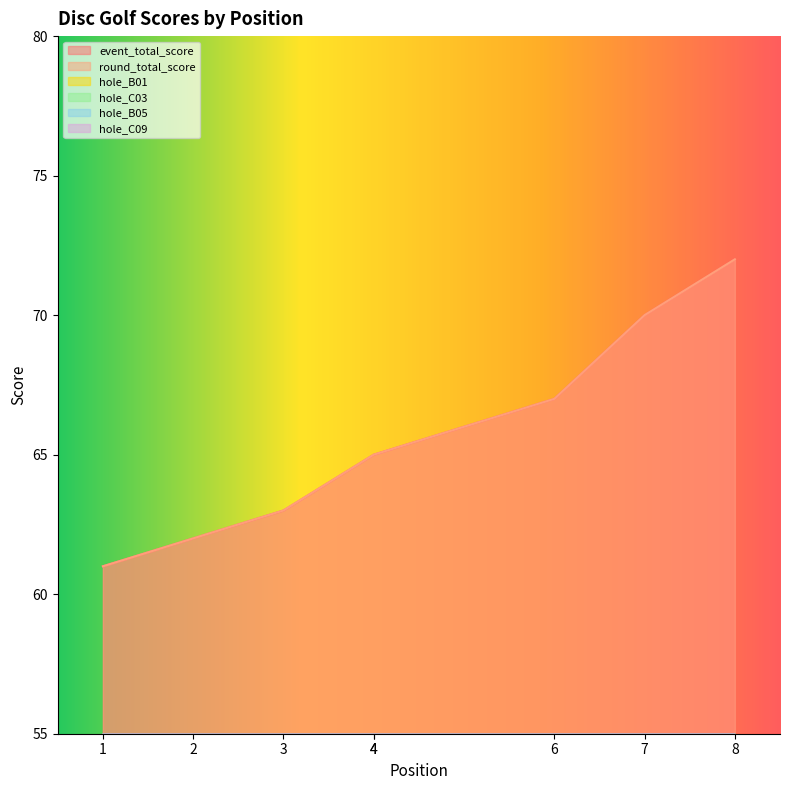

List the series in order of their peak value, lowest first.

hole_B01, hole_C03, hole_B05, hole_C09, event_total_score, round_total_score